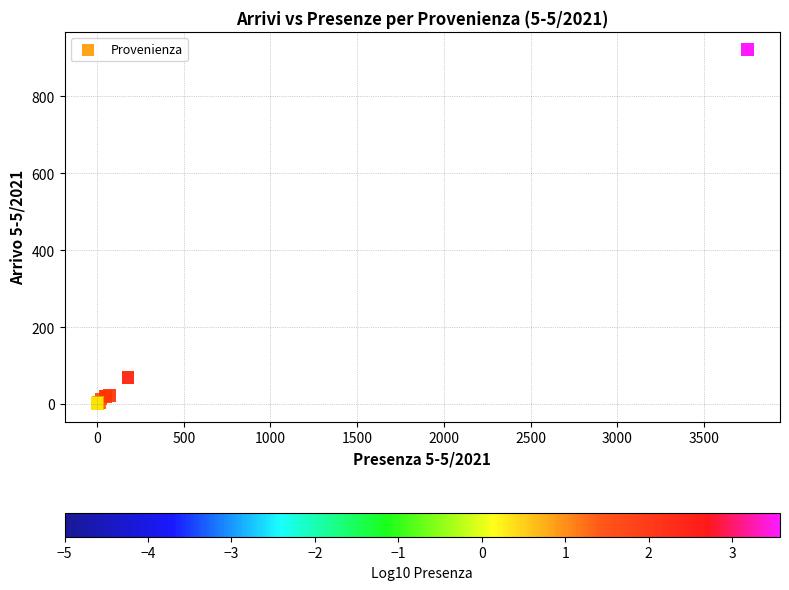

What Y value in the scatter plot is closest to 460?

69